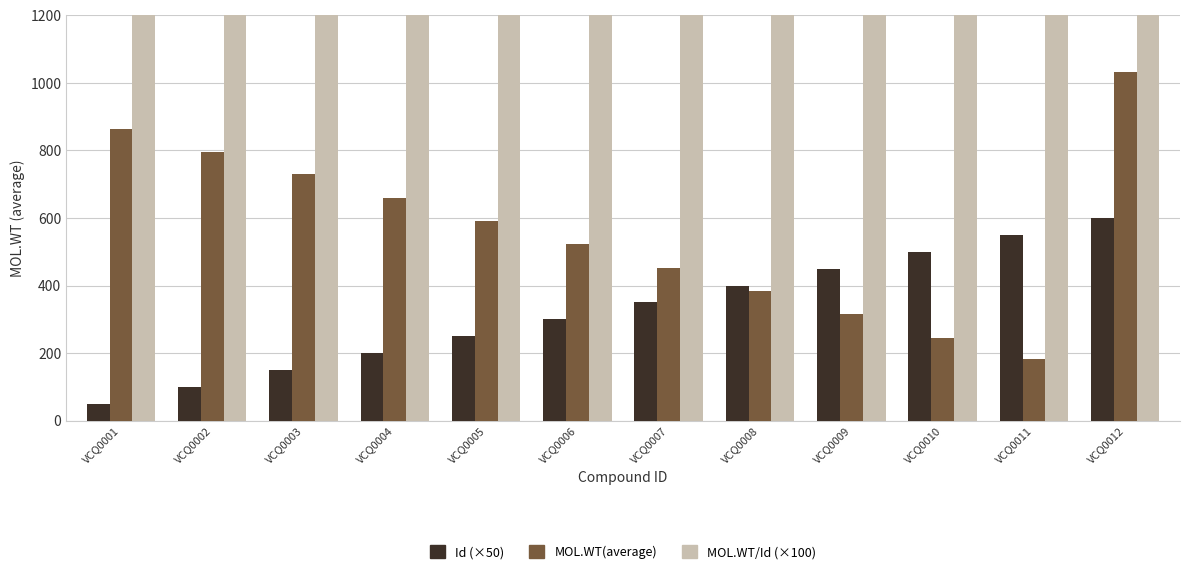

Is the value of MOL.WT(average) at VCQ0004 greater than the value of Id (×50) at VCQ0003?

Yes